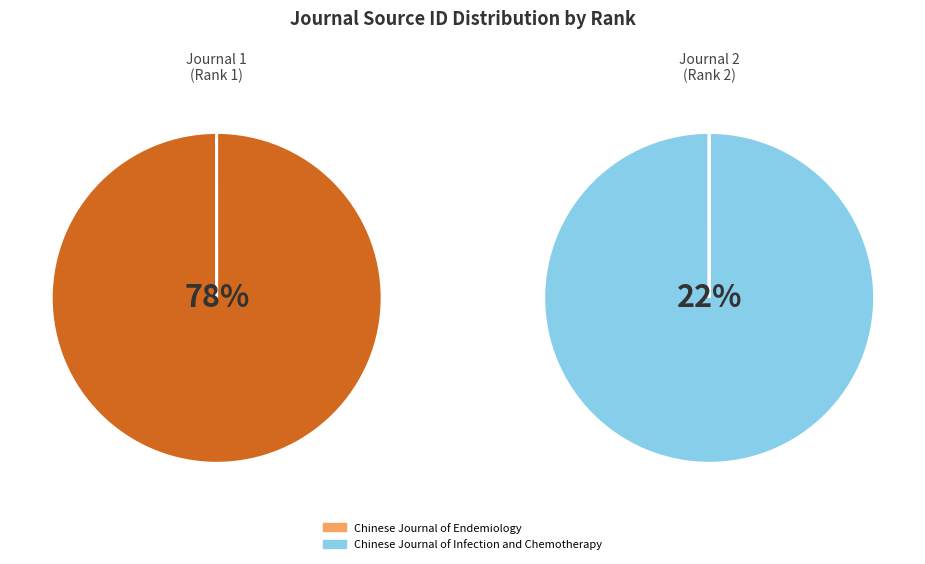

What is the majority slice?

Chinese Journal of Infection and Chemotherapy